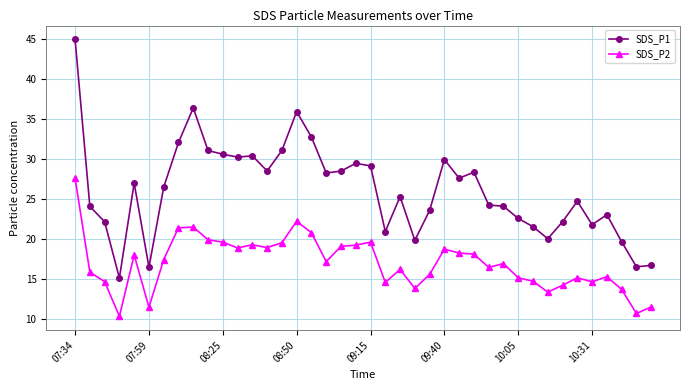

Which series has the largest range (max minus min)?

SDS_P1